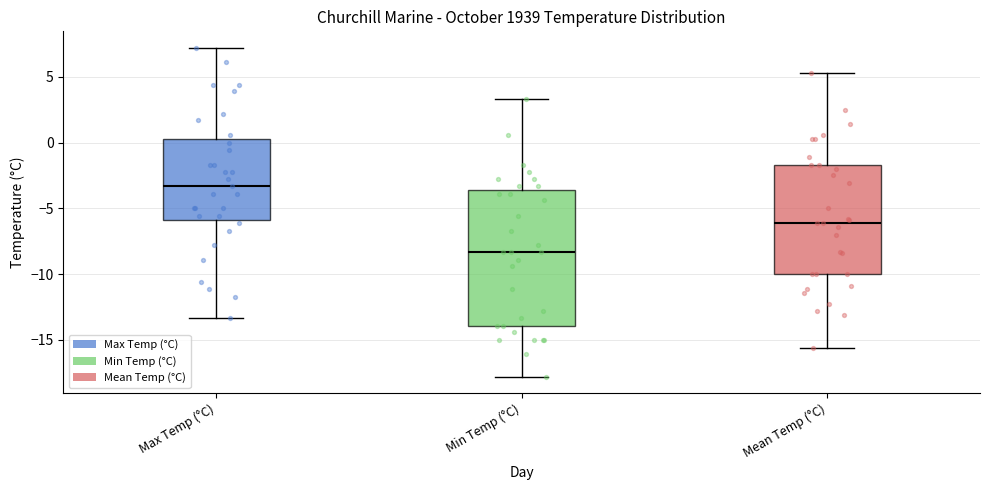

Where is the lower edge of the box for Min Temp (°C) on the y-axis? The values are not printed on the chart, so give them approximately, as read against the axis.

-14.0